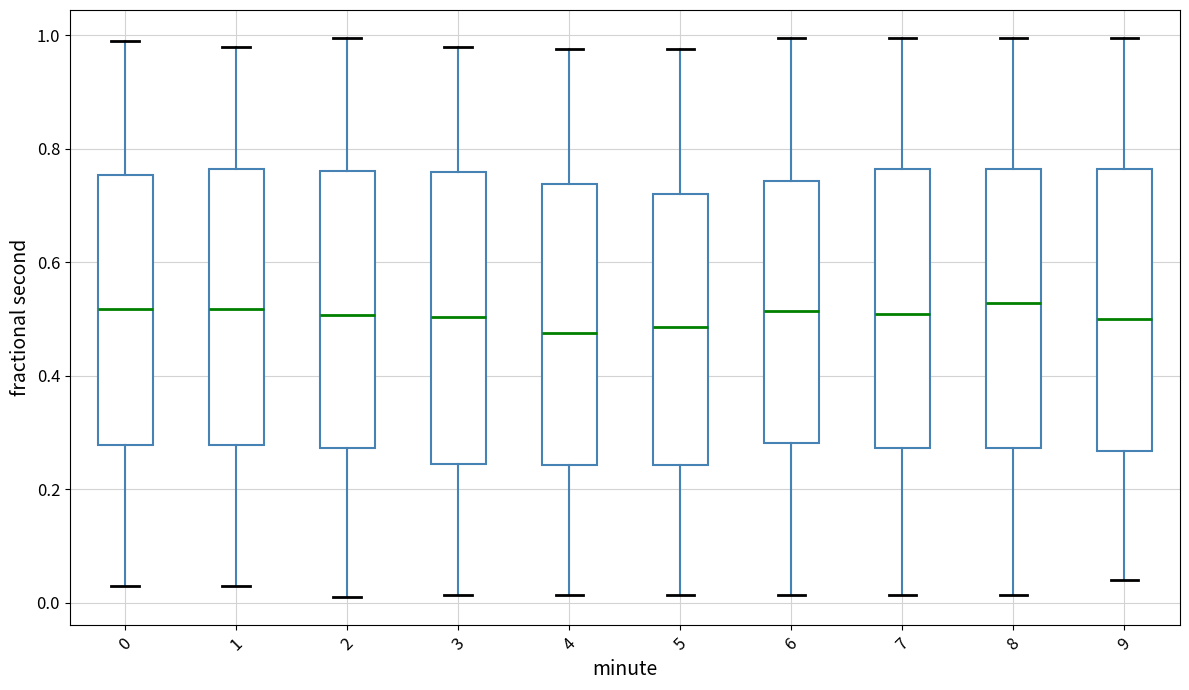

Where is the lower edge of the box at x = 7 on the y-axis? The values are not printed on the chart, so give them approximately, as read against the axis.

0.28